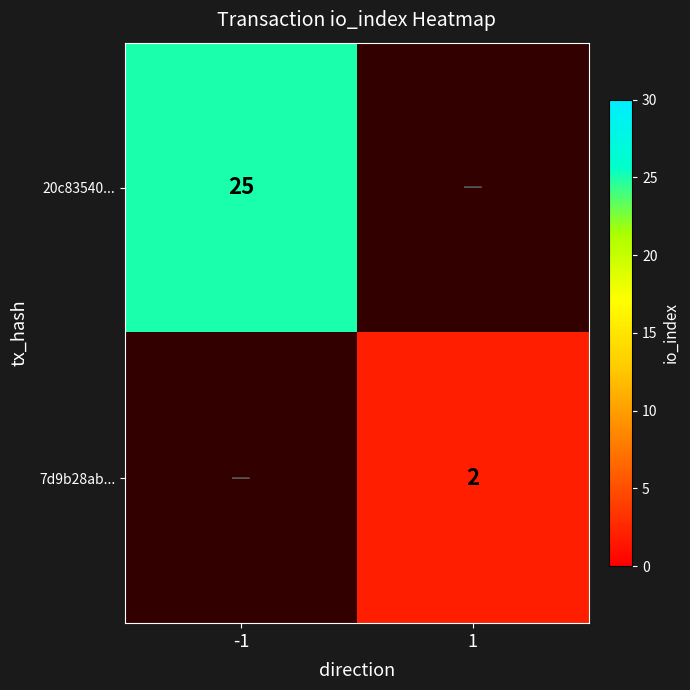

Is the value of 20c83540... at -1 greater than the value of 7d9b28ab... at 1?

Yes